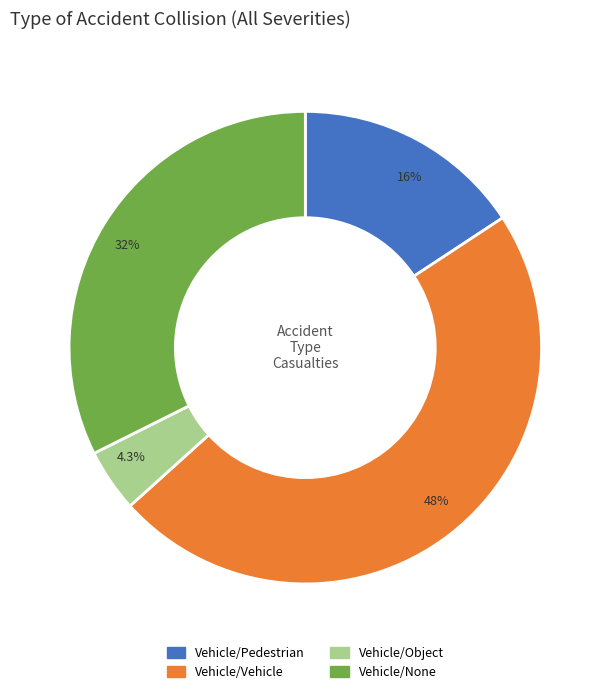

How many slices are in this pie chart?

4